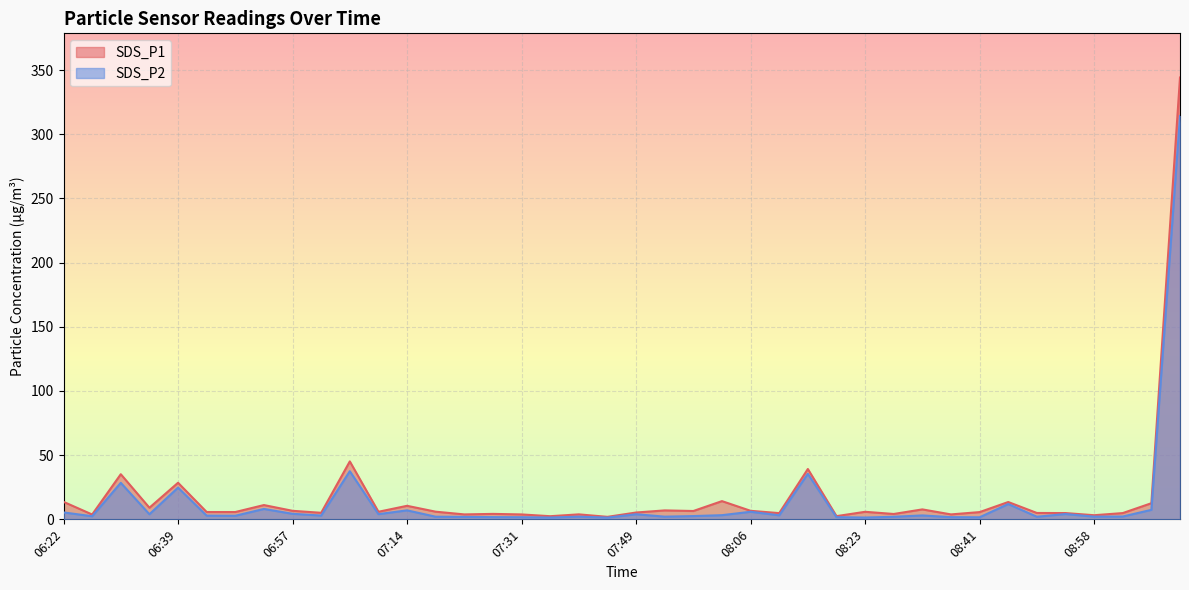

Rank the categories by SDS_P1 value from lowest to highest.

07:44, 07:36, 08:19, 08:58, 06:26, 07:31, 07:22, 08:36, 07:40, 08:28, 07:27, 08:10, 09:03, 08:54, 08:50, 07:01, 07:49, 08:41, 06:44, 06:48, 08:23, 07:09, 07:18, 07:57, 06:57, 08:06, 07:53, 08:32, 06:35, 07:14, 06:52, 09:07, 08:45, 06:22, 08:02, 06:39, 06:31, 08:15, 07:05, 09:11